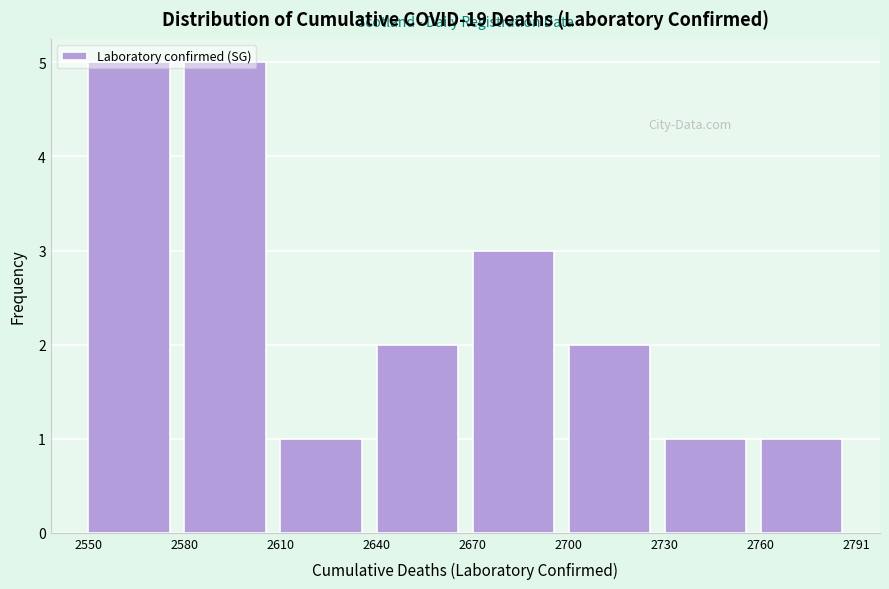

How tall is the bar that spans 2700 to 2730 on the x-axis? The values are not printed on the chart, so give them approximately, as read against the axis.

2